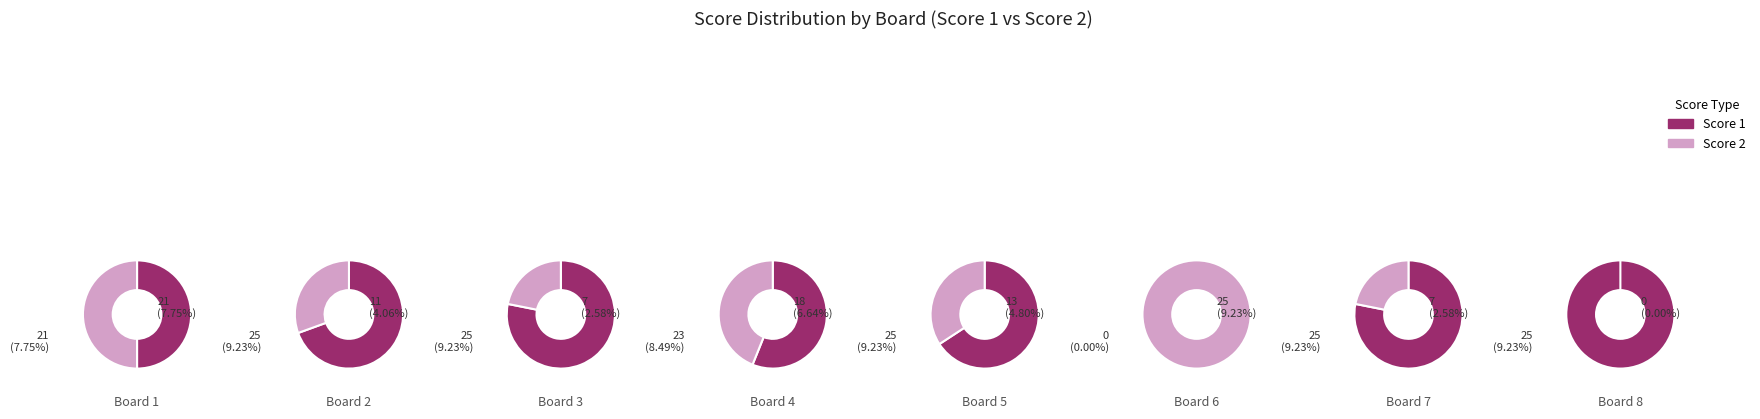

Which slice is the largest?

2